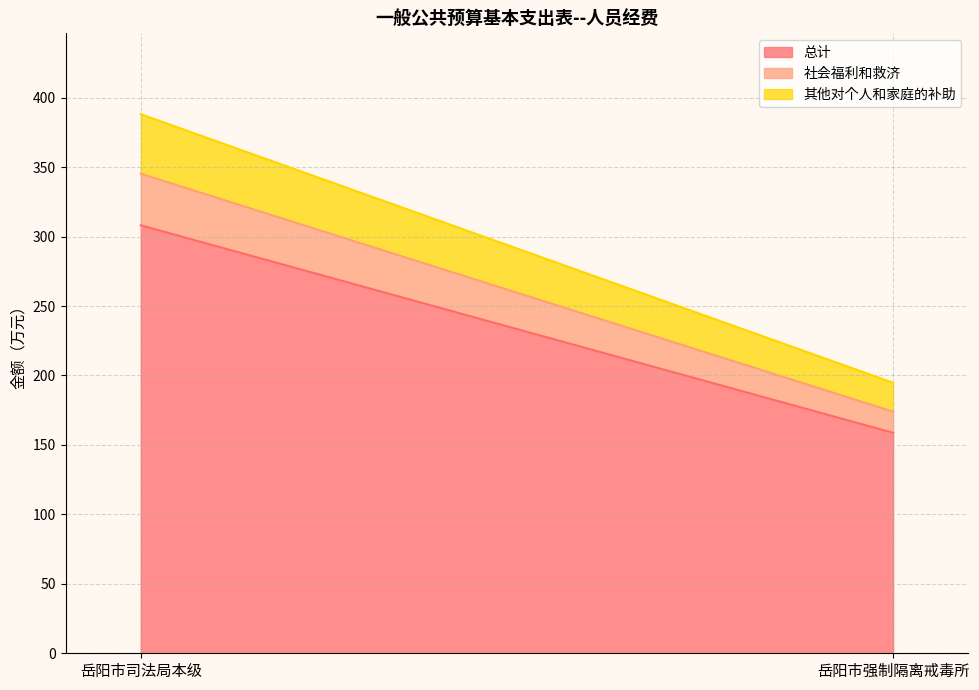

Reading left to right, what are all the values shown in this chart?

总计: 岳阳市司法局本级=308.1	岳阳市强制隔离戒毒所=158.7
社会福利和救济: 岳阳市司法局本级=37.2	岳阳市强制隔离戒毒所=15.2
其他对个人和家庭的补助: 岳阳市司法局本级=42.8	岳阳市强制隔离戒毒所=20.8